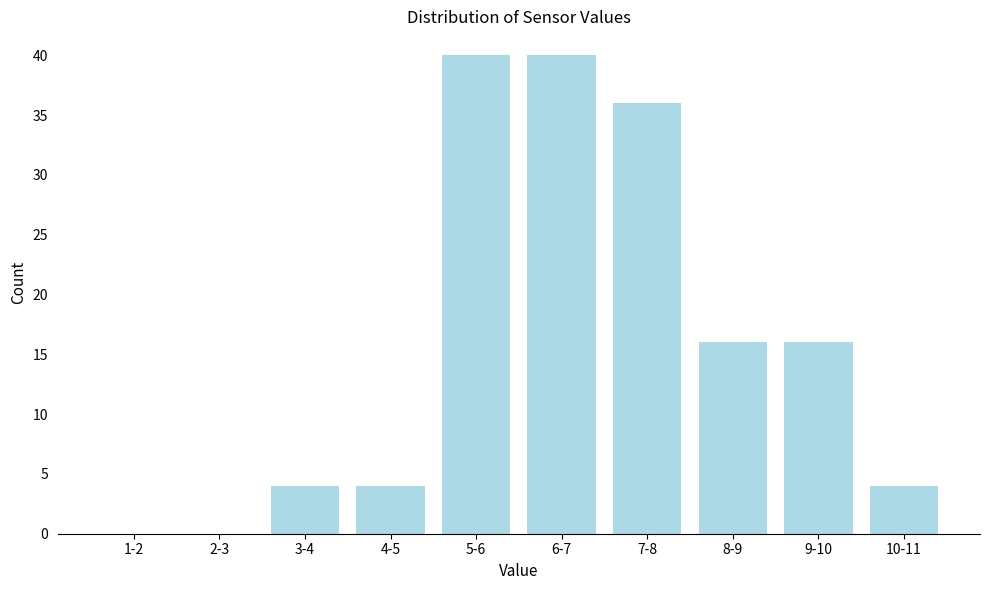

Reading left to right, transcribe all the data shown in this chart.

1-2=0	2-3=0	3-4=4	4-5=4	5-6=40	6-7=40	7-8=36	8-9=16	9-10=16	10-11=4